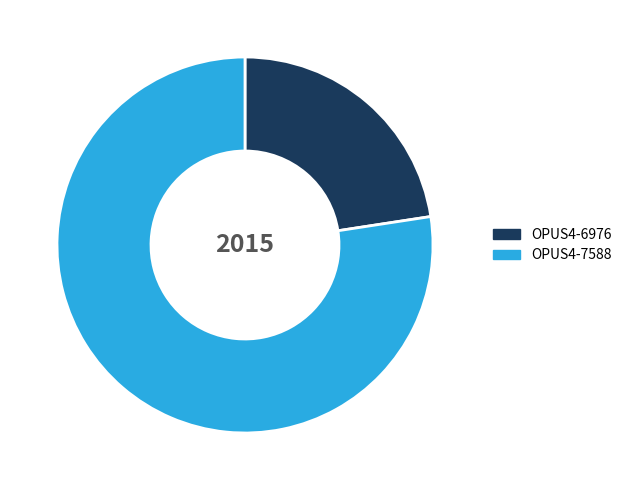

Between OPUS4-7588 and OPUS4-6976, which is larger?

OPUS4-7588